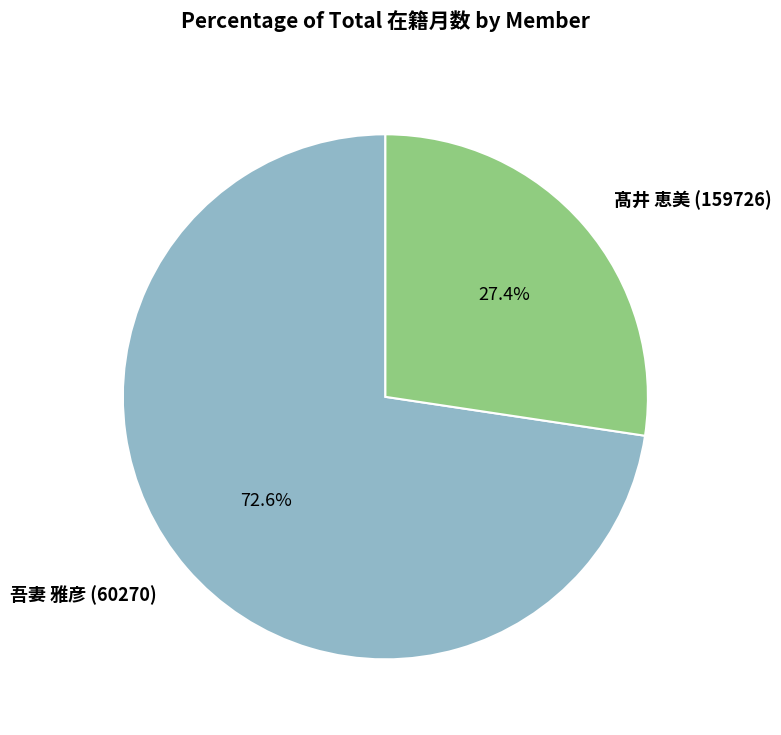

How many segments does this pie chart have?

2